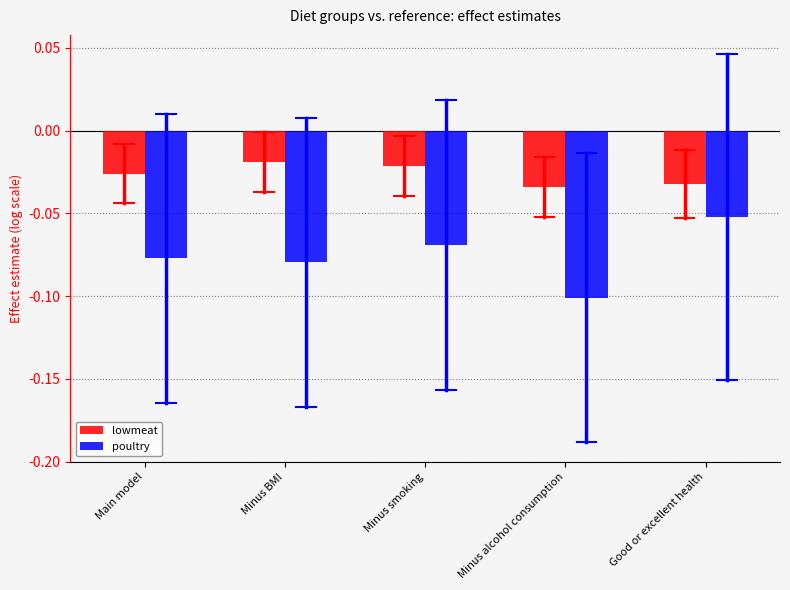

Is the value of poultry at Minus alcohol consumption greater than the value of lowmeat at Main model?

No